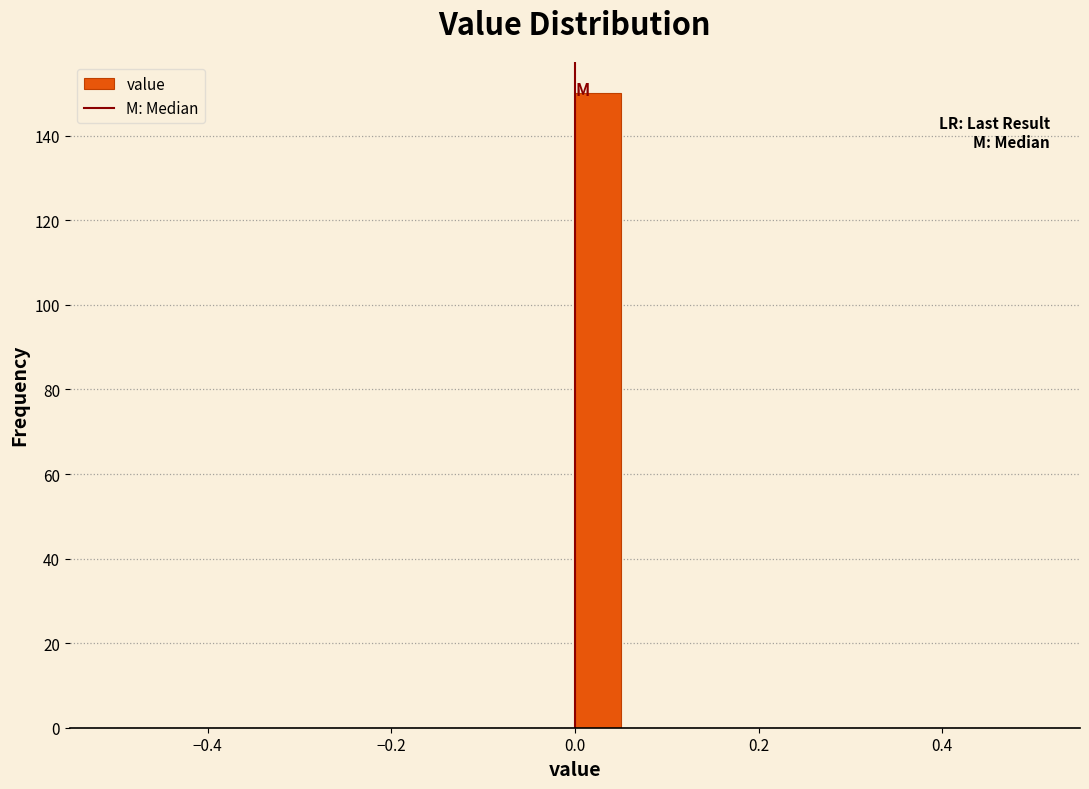

Around what value on the x-axis is the tallest bar? Give the approximate position of its centre, as read against the axis.

0.02